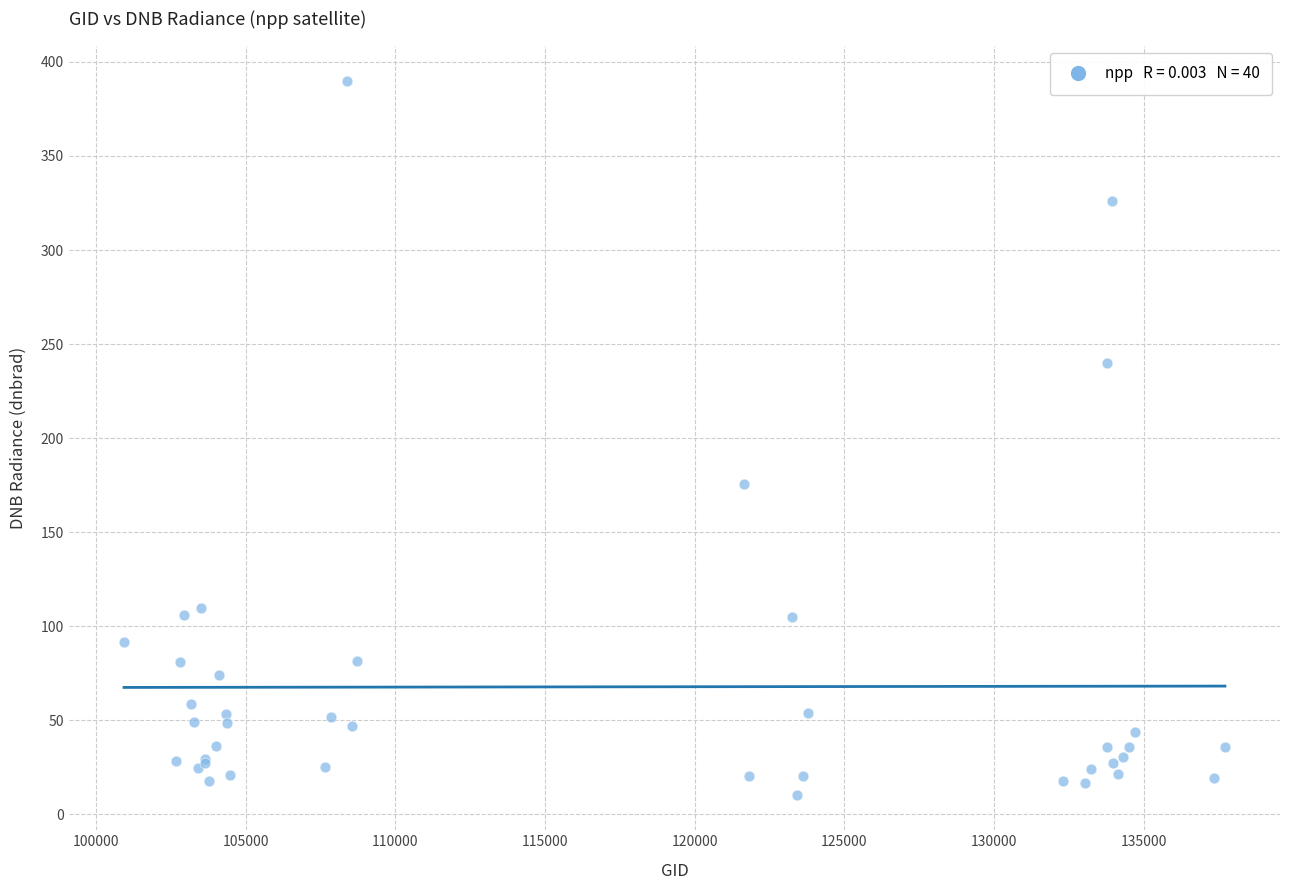

What Y value in the scatter plot is closest to 200?

175.7